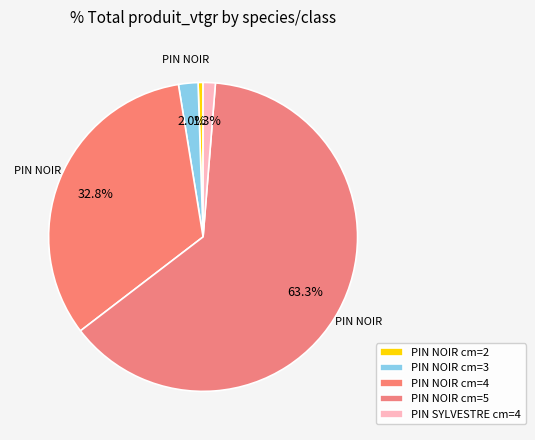

To the nearest percent, what is the average slice percentage?

20%